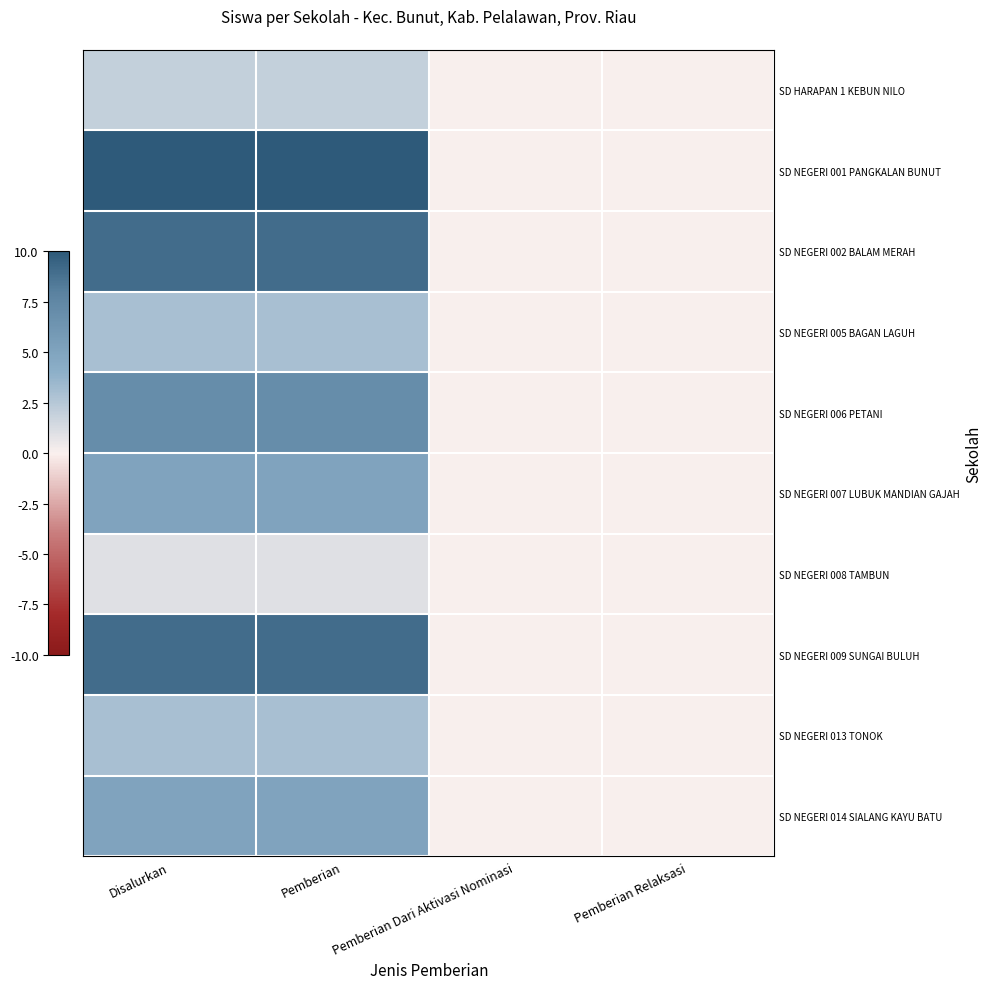

What is the spread (max minus min) of values at Pemberian?

9